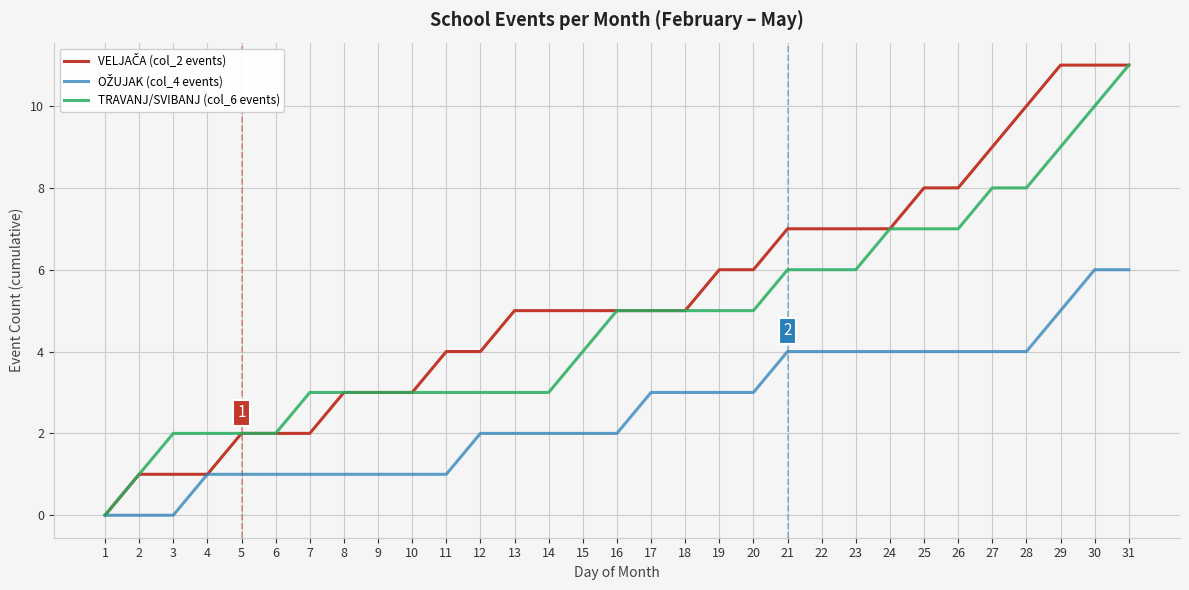

True or false: TRAVANJ/SVIBANJ (col_6 events) has a value of 7 at 26.

True